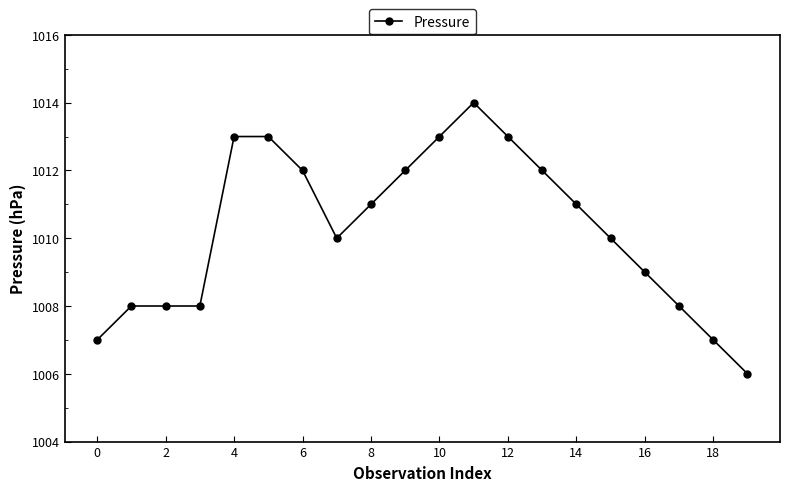

True or false: there are more than 0 points higher than both neighbors.

True